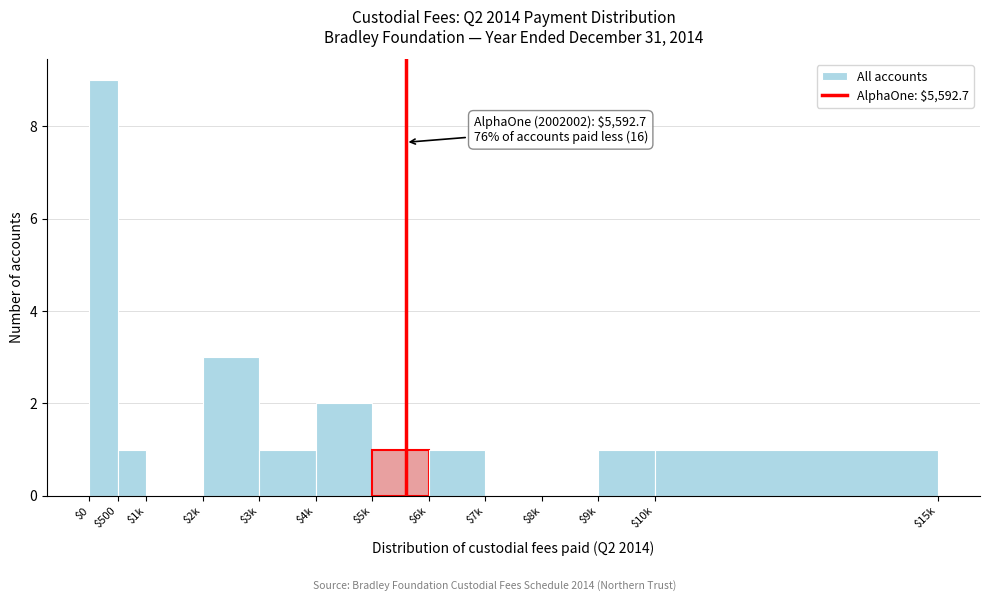

Where is the data nearest to the value 4?

$2k